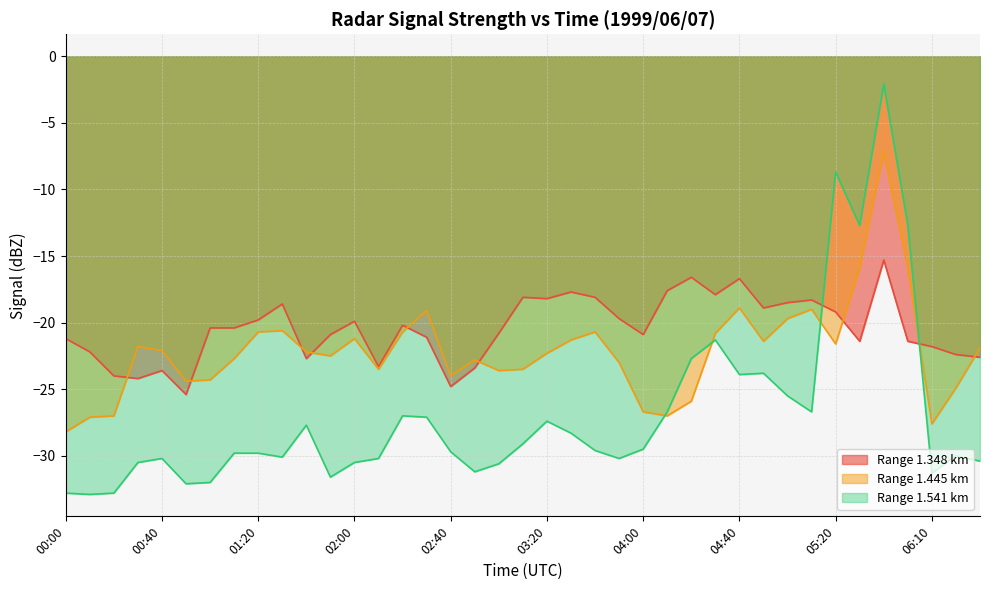

Where does the 1.541 series first go above -29?

01:40